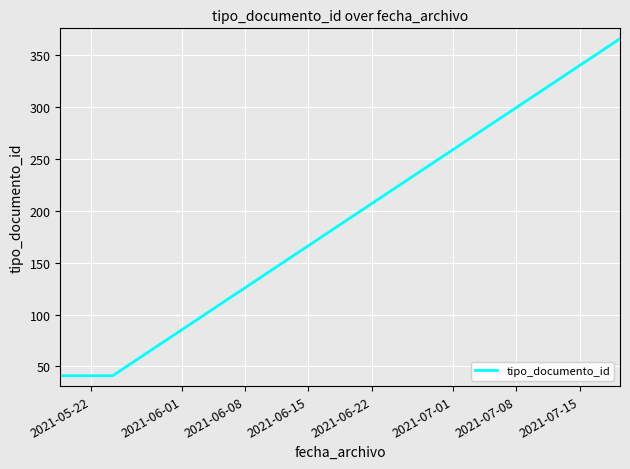

What is the average value?

149